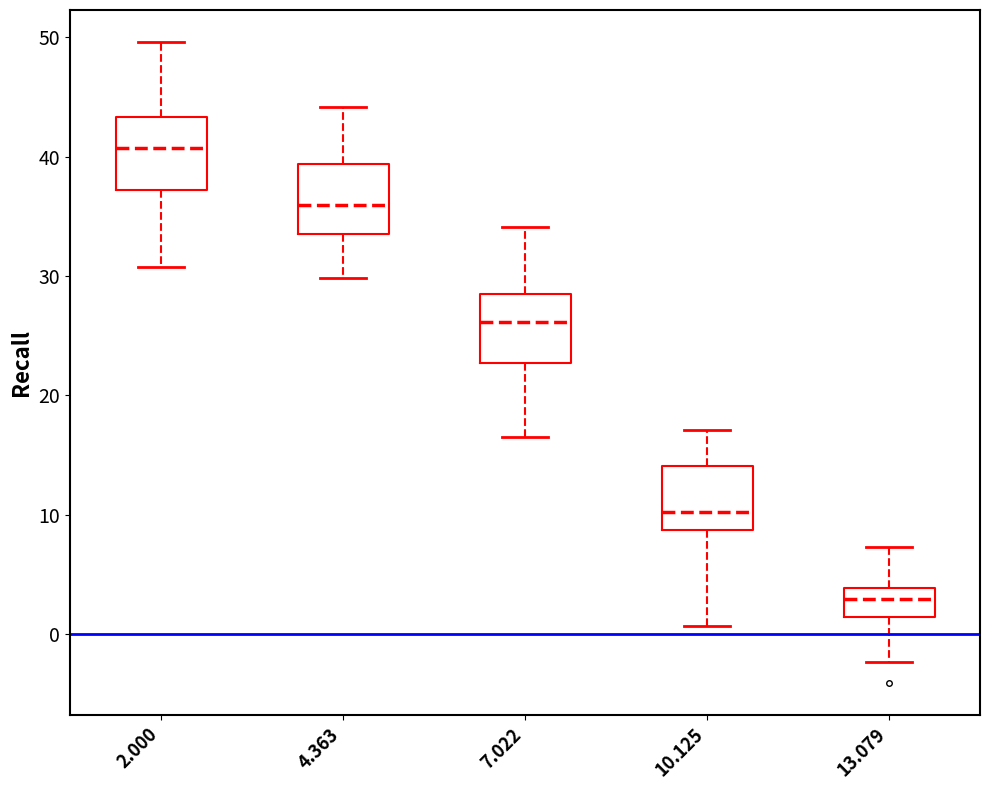

Which box's median line is the lowest?

13.079